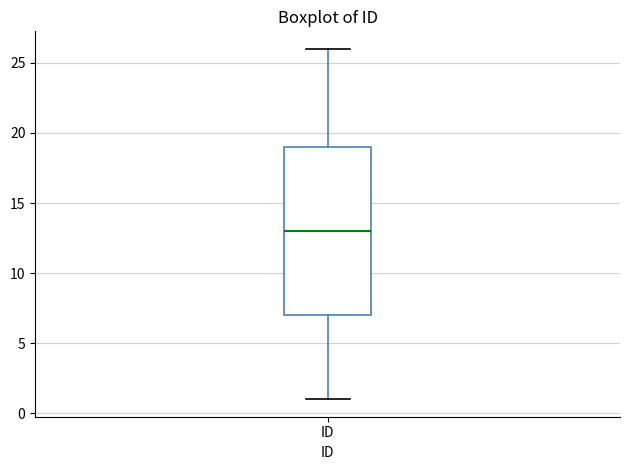

Where is the upper edge of the box for ID on the y-axis? The values are not printed on the chart, so give them approximately, as read against the axis.

19